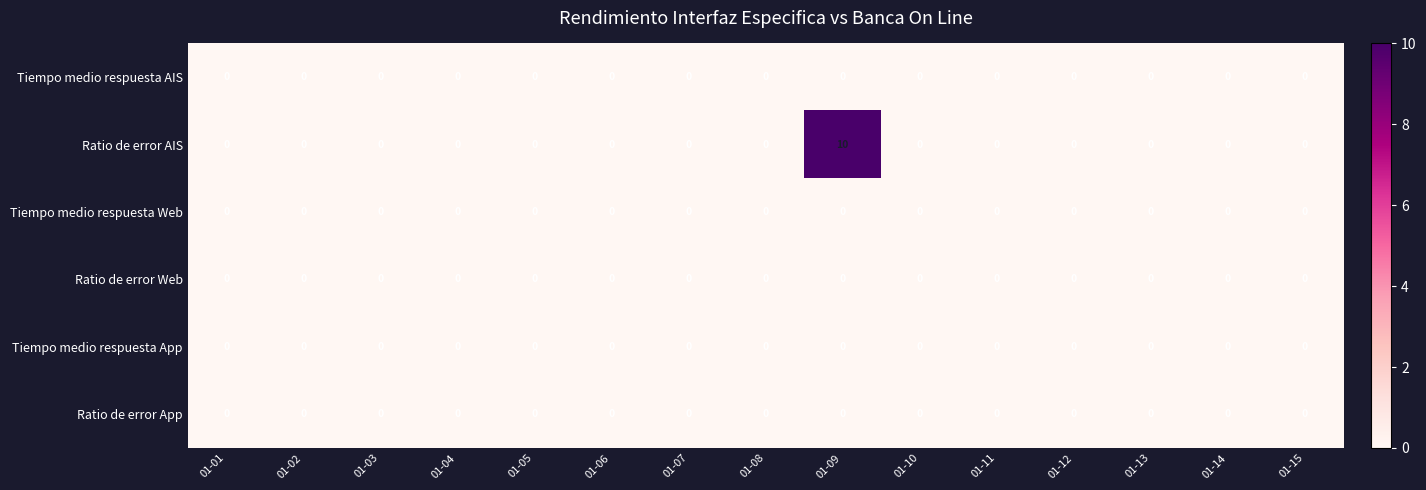

What is the difference between the highest and lowest values at 01-09?

10